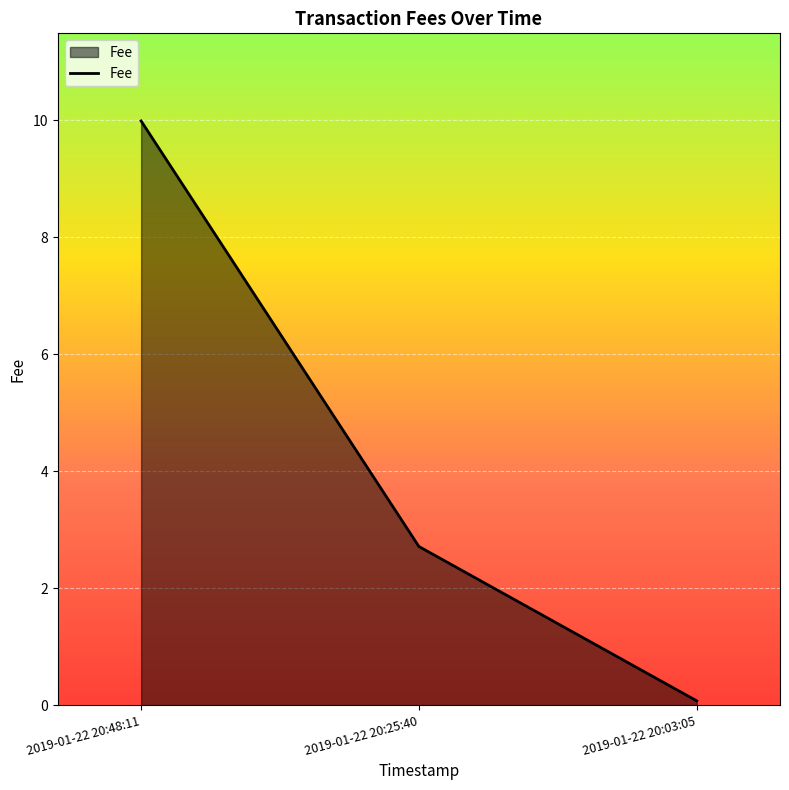

What is the sum of all values?

12.8